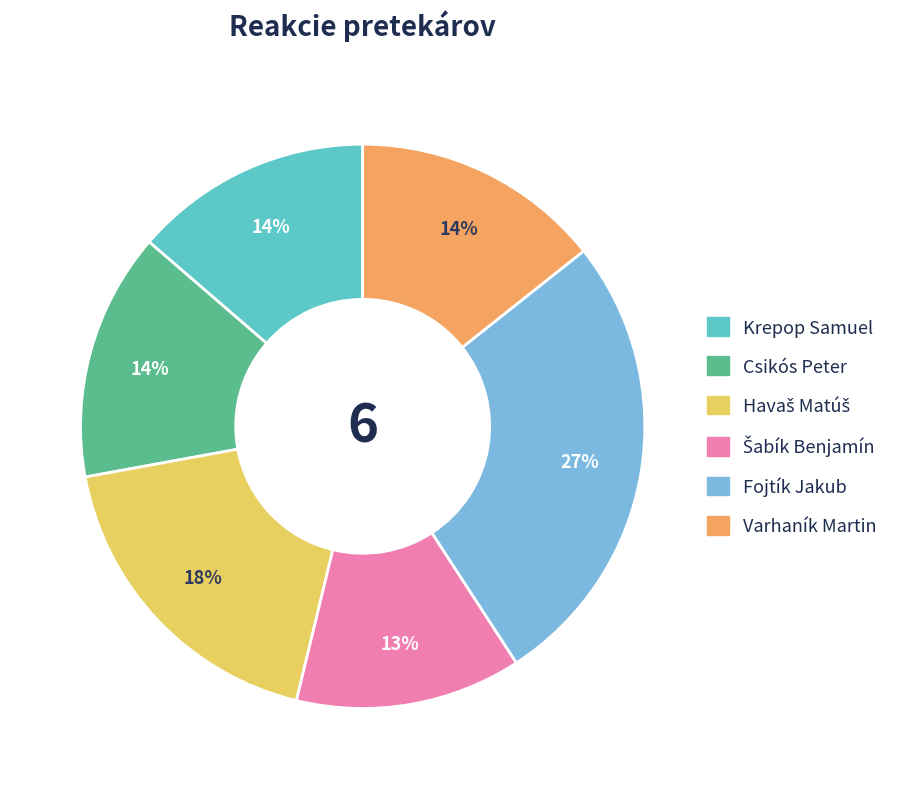

What is the largest slice in the pie chart?

Fojtík Jakub